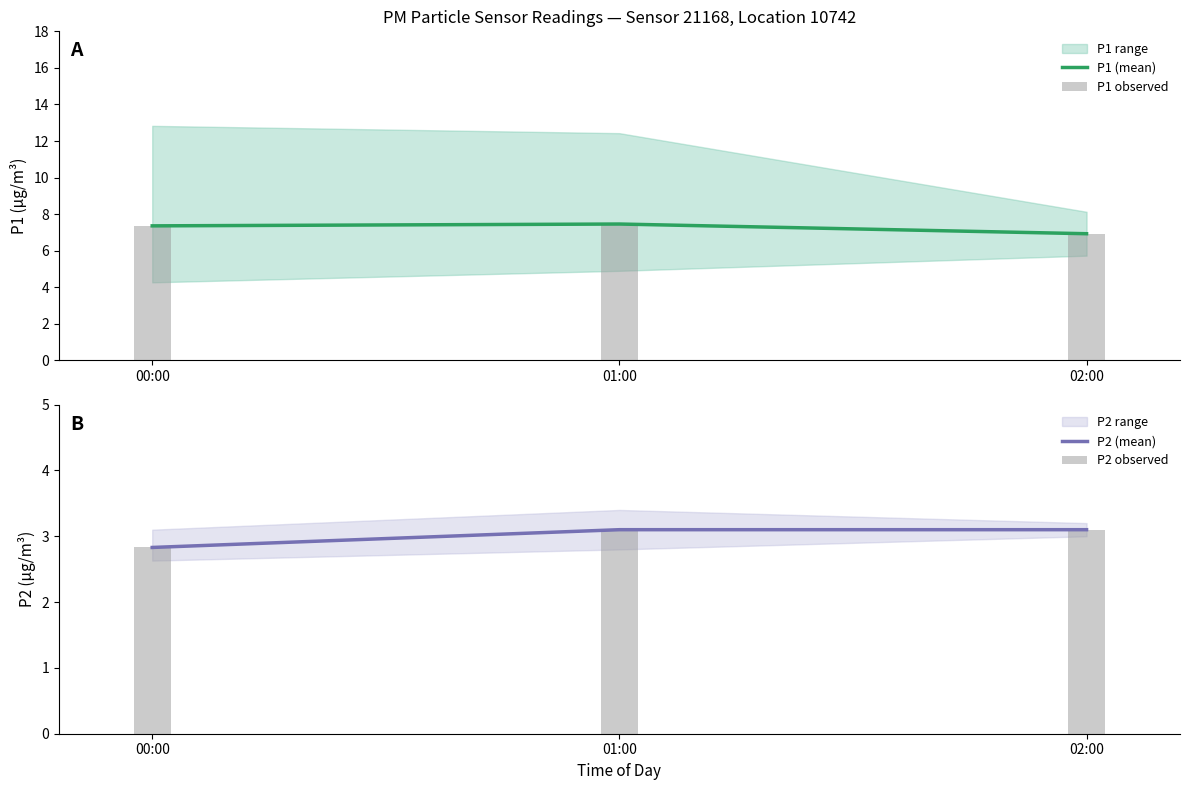

How many values in the P1 (mean) series exceed 7?

2